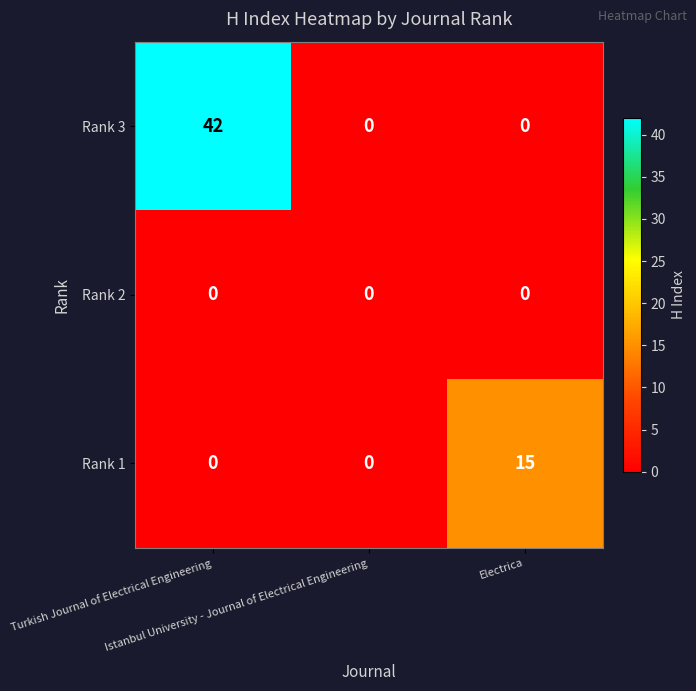

What is the difference between the maximum and minimum values in the Rank 1 series?

15